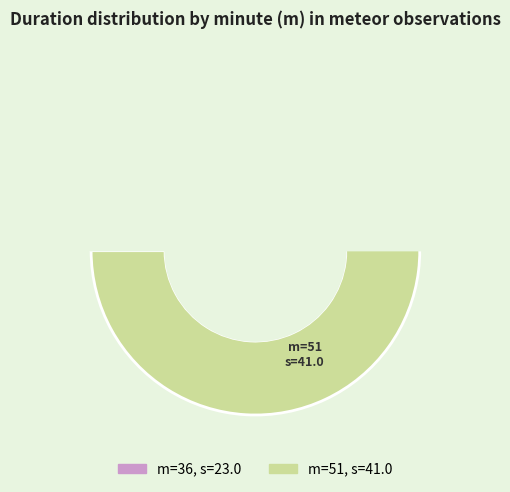

What is the ratio of the value at 36 to the value at 51?

0.6